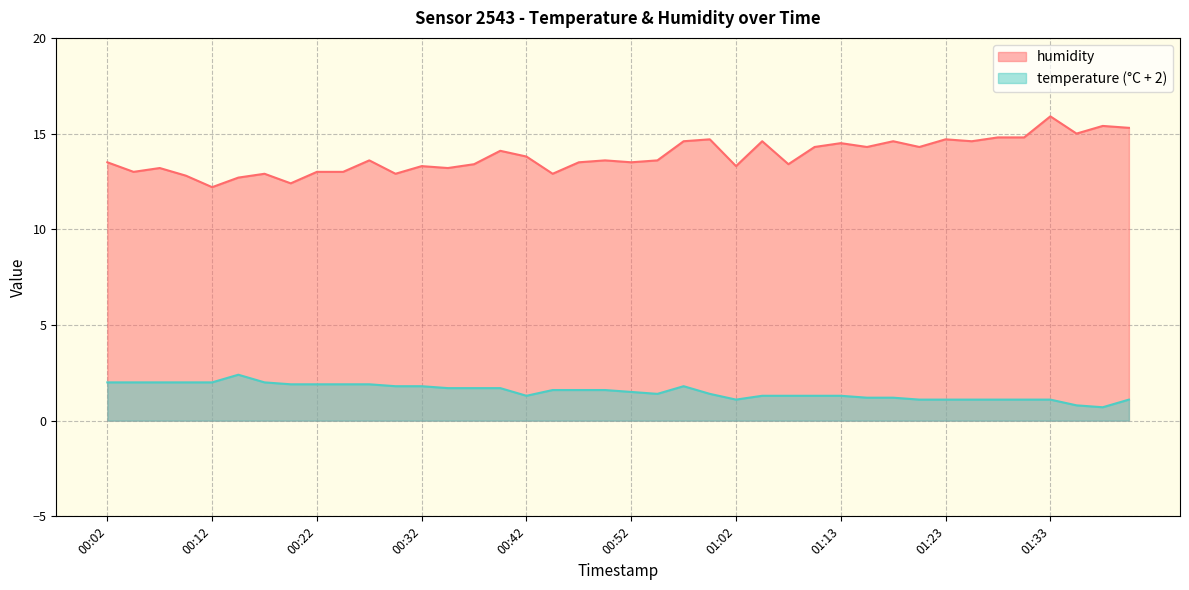

What position from the right is 01:23?

8